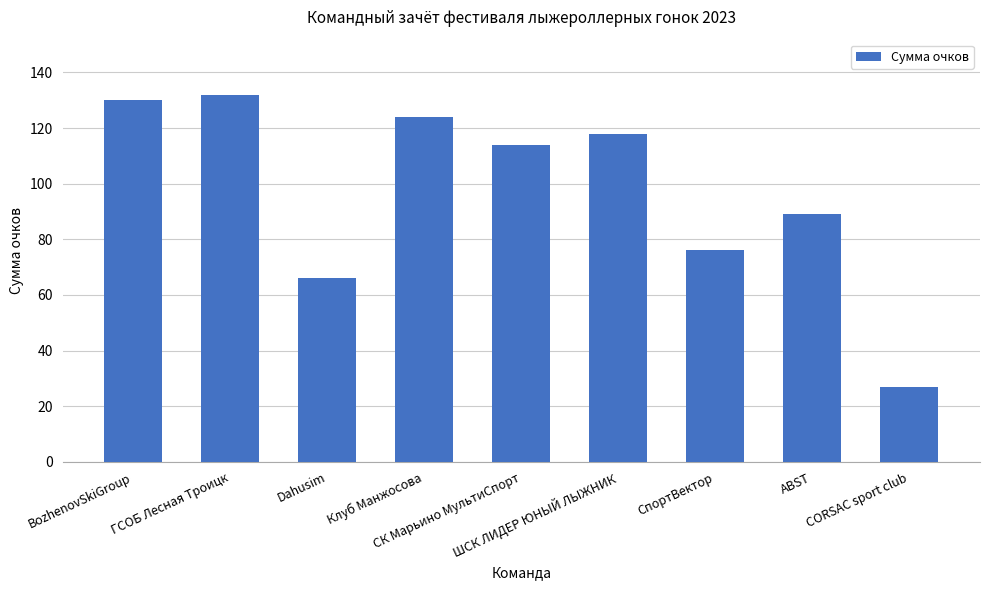

The value at СК Марьино МультиСпорт is 114. True or false?

True